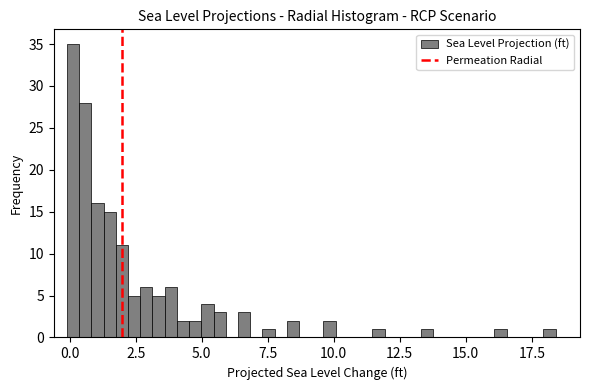

Around what value on the x-axis is the tallest bar? Give the approximate position of its centre, as read against the axis.

0.0